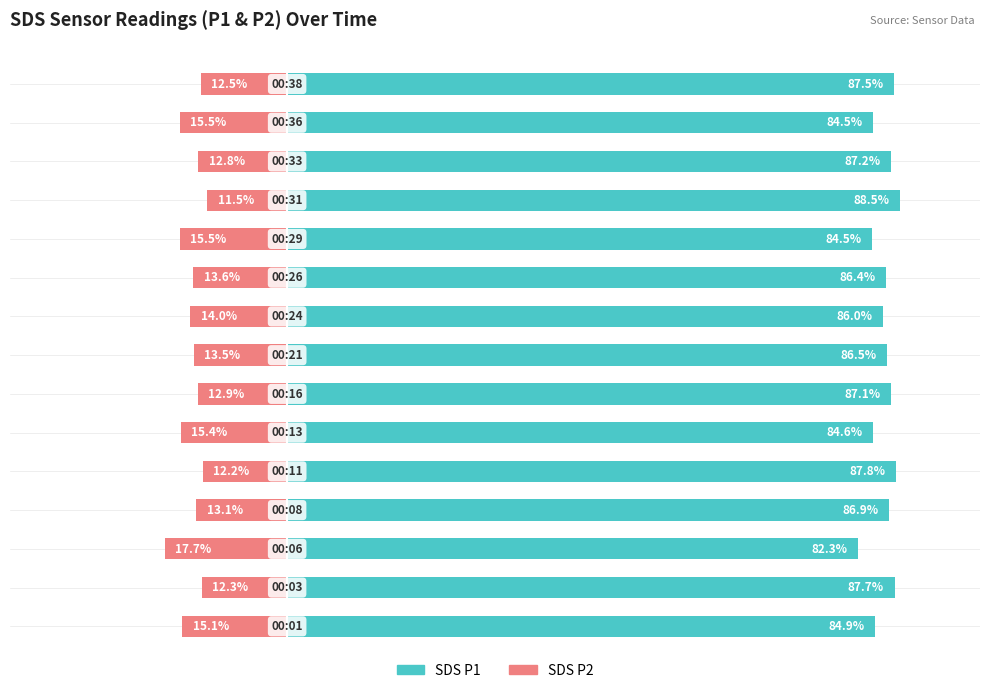

Reading right to left, transcribe all the data shown in this chart.

SDS_P1: 14=87.5	13=84.5	12=87.2	11=88.5	10=84.5	9=86.4	8=86.0	7=86.5	6=87.1	5=84.6	4=87.8	3=86.9	2=82.3	1=87.7	0=84.9
SDS_P2: 14=-12.5	13=-15.5	12=-12.8	11=-11.5	10=-15.5	9=-13.6	8=-14.0	7=-13.5	6=-12.9	5=-15.4	4=-12.2	3=-13.1	2=-17.7	1=-12.3	0=-15.1